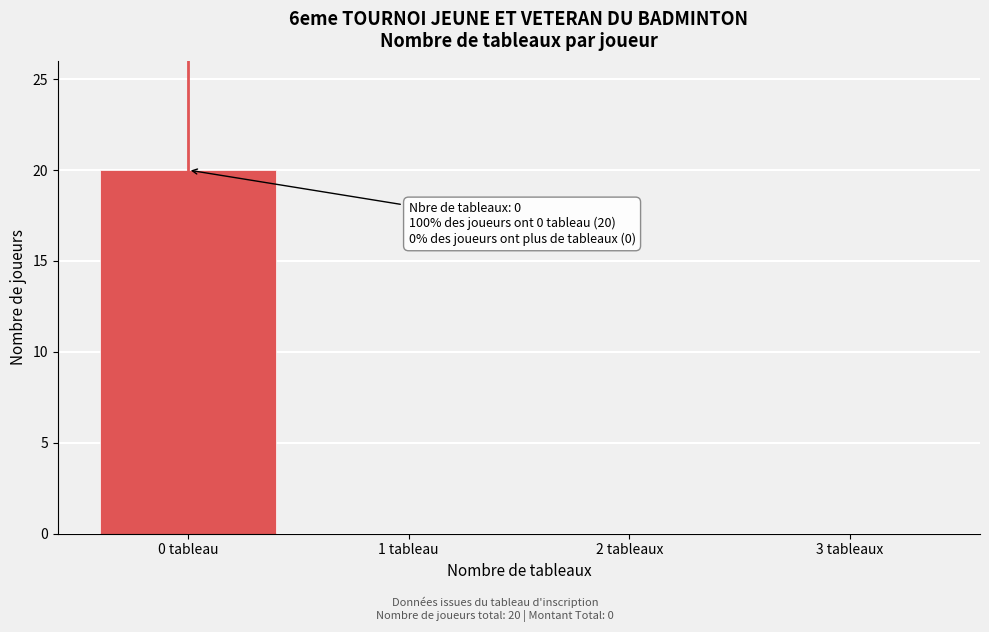

Reading left to right, transcribe all the data shown in this chart.

0 tableau=20	1 tableau=0	2 tableaux=0	3 tableaux=0